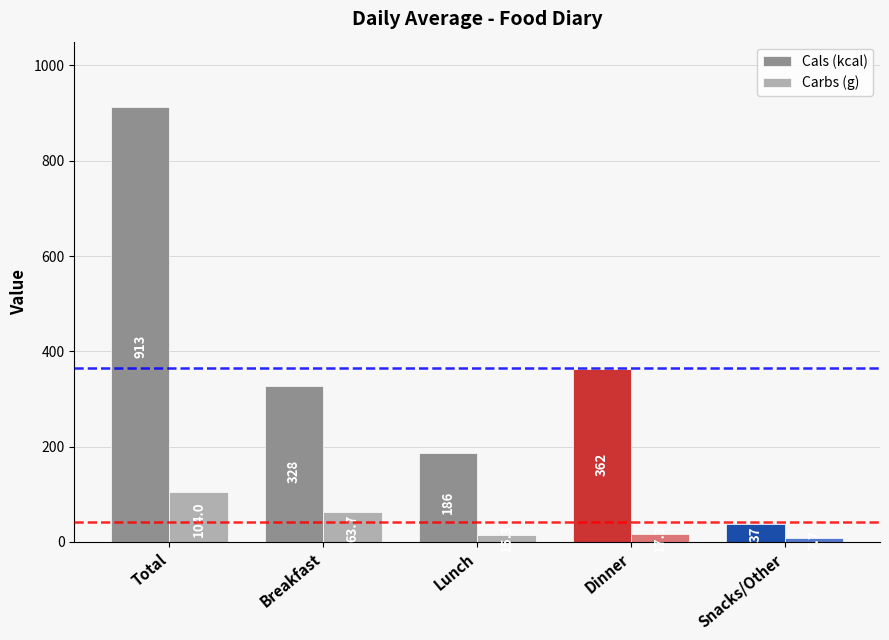

Are the bars horizontal?

No